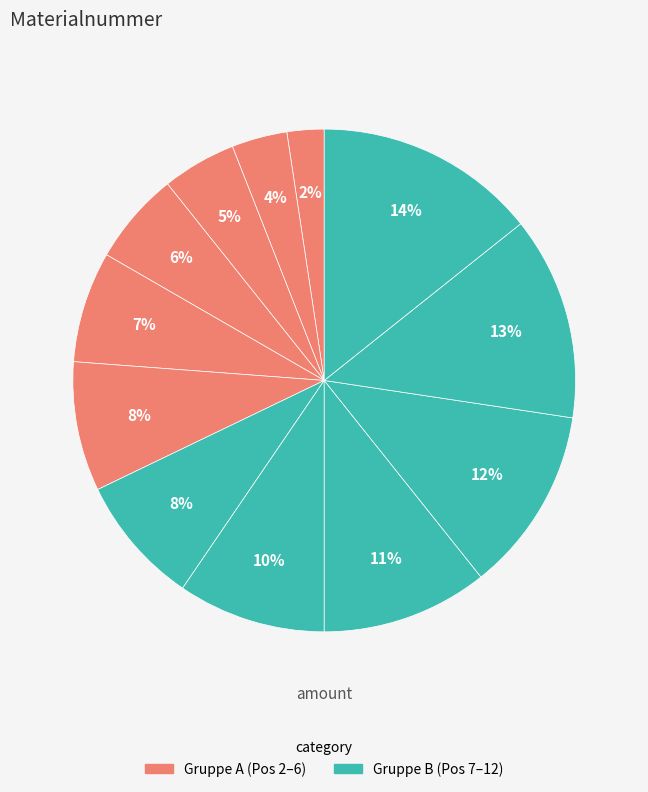

Which category has the smallest portion of the pie?

1221128